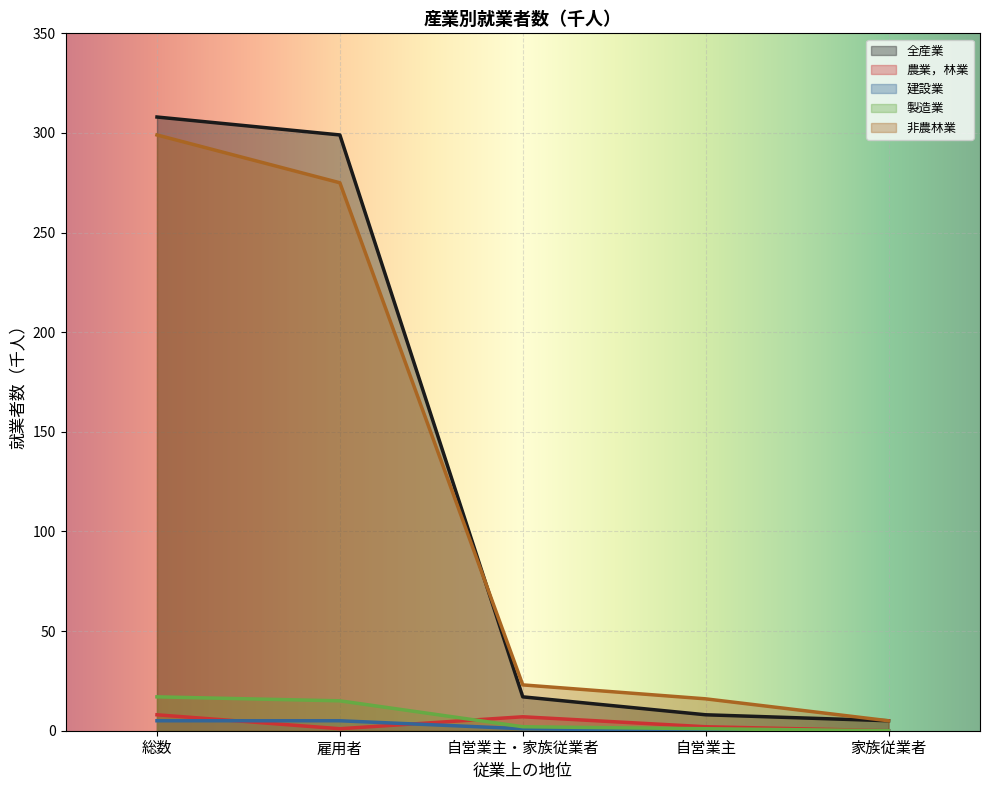

How many values in the 農業，林業 series exceed 2?

2